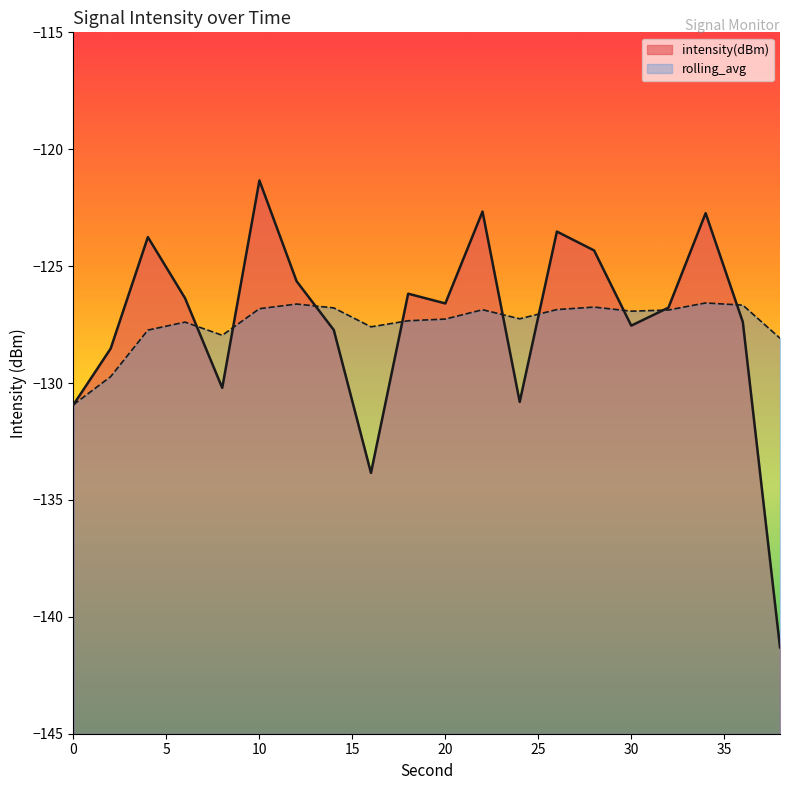

What is the highest value of the rolling_avg series?

-126.6